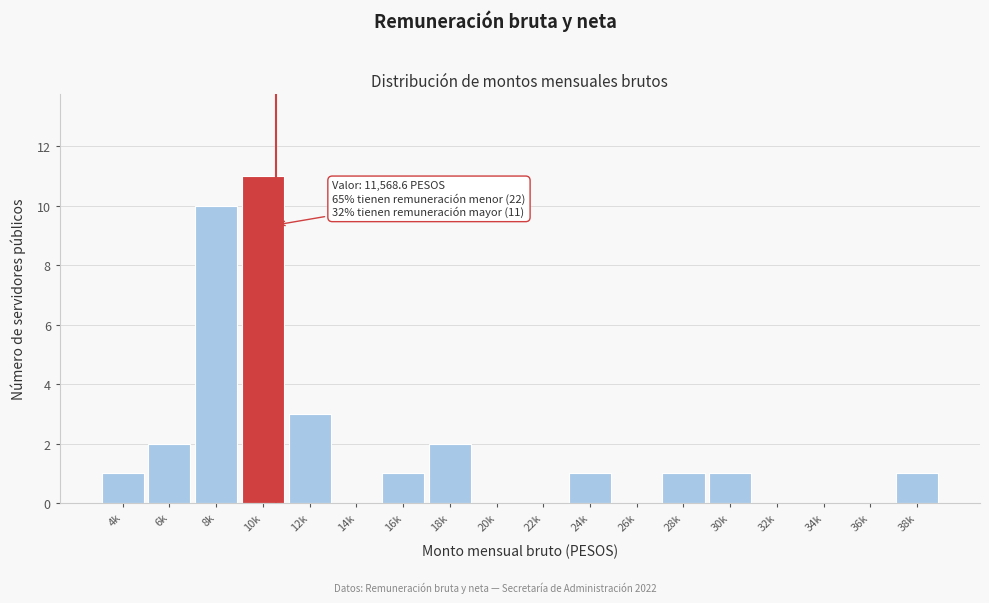

Reading right to left, what are all the values shown in this chart?

38k=1	36k=0	34k=0	32k=0	30k=1	28k=1	26k=0	24k=1	22k=0	20k=0	18k=2	16k=1	14k=0	12k=3	10k=11	8k=10	6k=2	4k=1